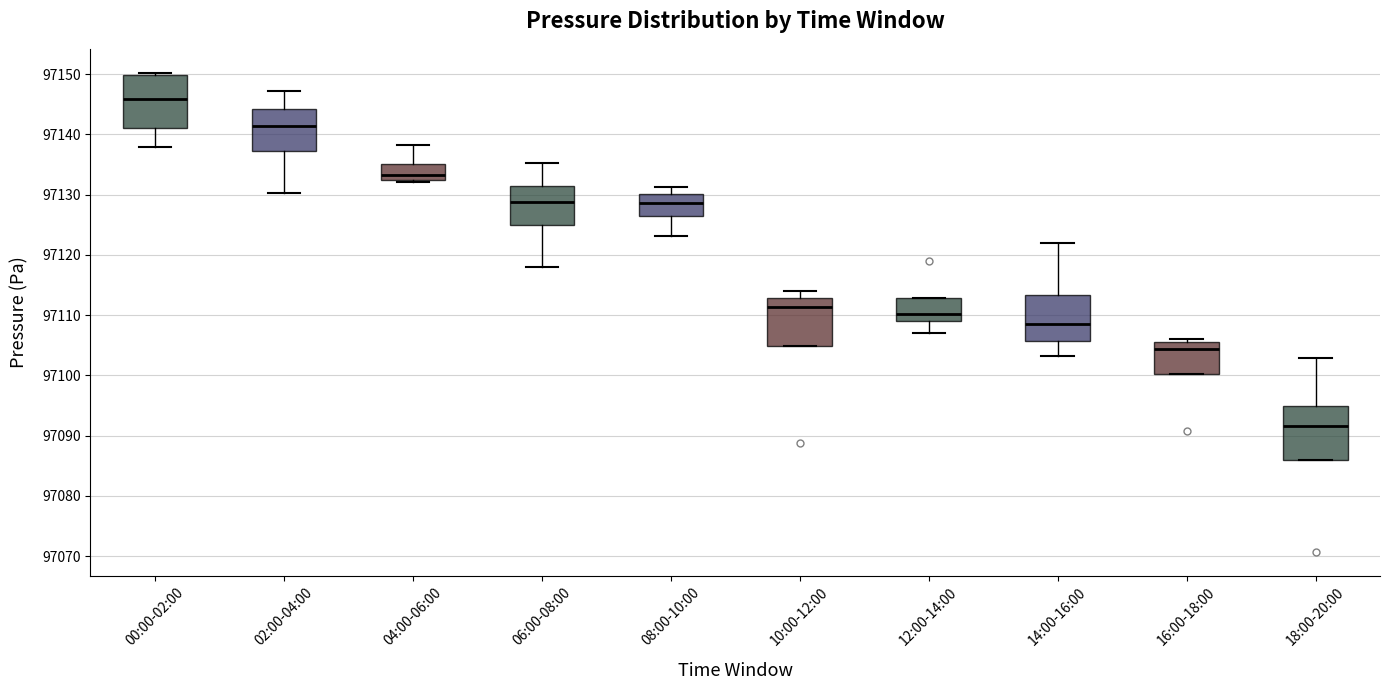

Reading left to right, transcribe this box plot: for each box, give where its median line is, the range the box spans, and where its two whiskers end, as read against the y-axis. The values are not printed on the chart, so give them approximately, as read against the axis.

00:00-02:00: median 97146, box 97141 to 97150, whiskers 97138 to 97150 (just above the box's upper edge)
02:00-04:00: median 97141, box 97137 to 97144, whiskers 97130 to 97147
04:00-06:00: median 97133, box 97132 to 97135, whiskers 97132 (just below the box's lower edge) to 97138
06:00-08:00: median 97129, box 97125 to 97131, whiskers 97118 to 97135
08:00-10:00: median 97129, box 97126 to 97130, whiskers 97123 to 97131
10:00-12:00: median 97111, box 97105 to 97113, whiskers 97105 to 97114
12:00-14:00: median 97110, box 97109 to 97113, whiskers 97107 to 97113
14:00-16:00: median 97109, box 97106 to 97113, whiskers 97103 to 97122
16:00-18:00: median 97104, box 97100 to 97106, whiskers 97100 to 97106 (just above the box's upper edge)
18:00-20:00: median 97092, box 97086 to 97095, whiskers 97086 to 97103